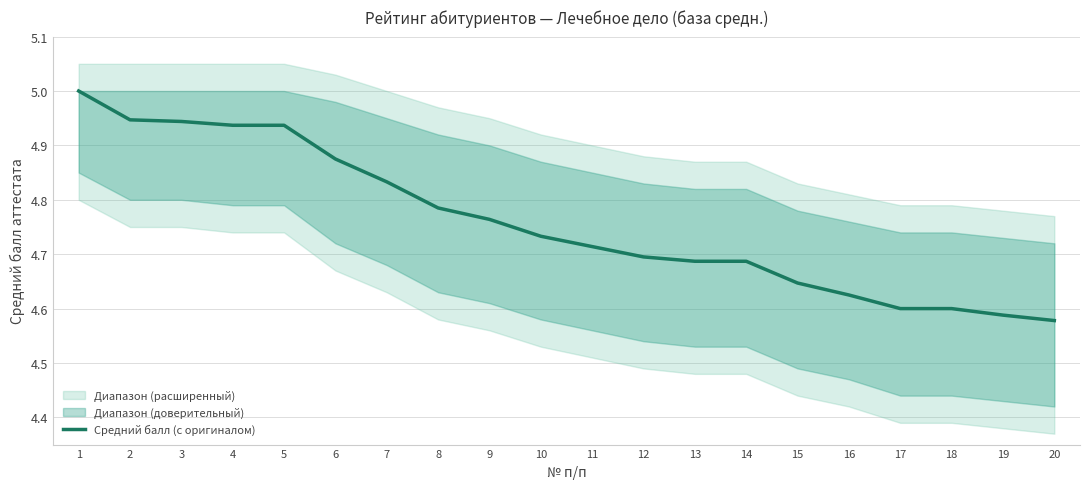

True or false: there are more than 1 points higher than both neighbors.

False